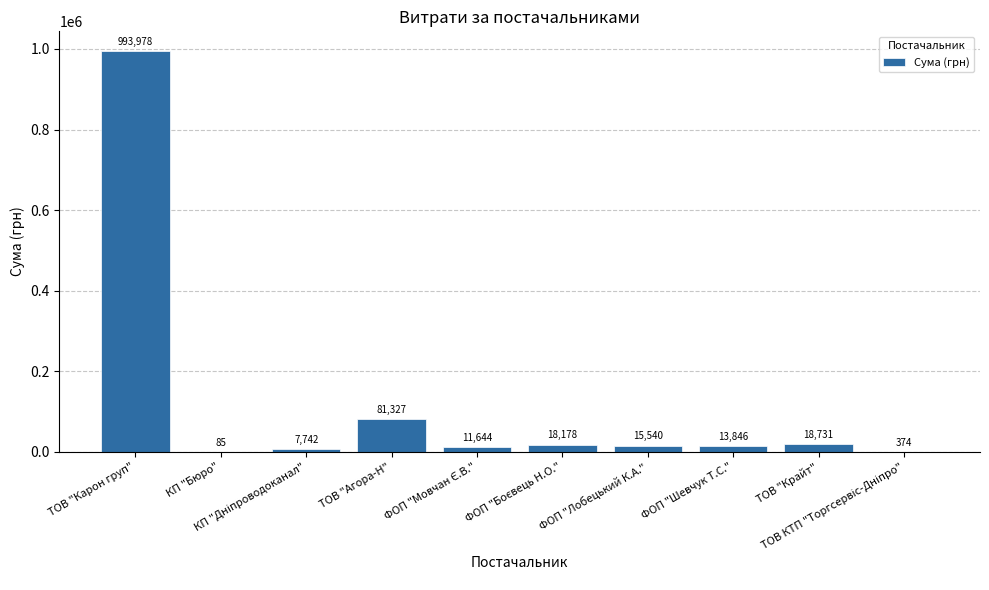

What is the maximum value shown in the chart?

993978.1